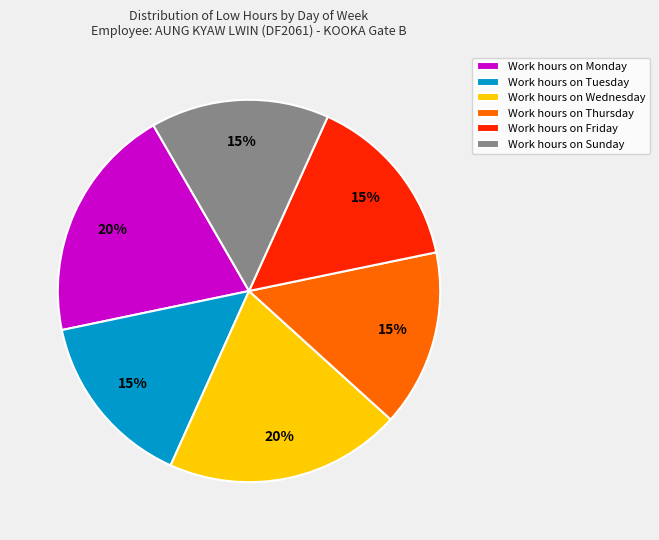

To the nearest percent, what is the combined percentage of Work hours on Sunday and Work hours on Tuesday?

30%